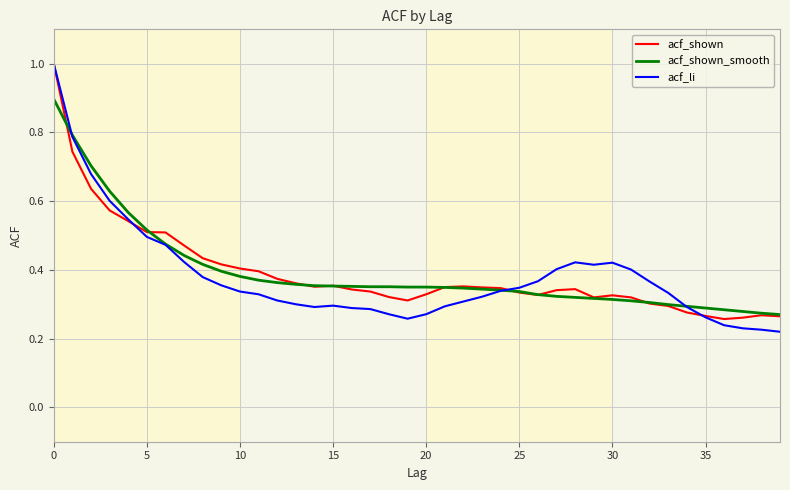

Which series has the largest range (max minus min)?

acf_li